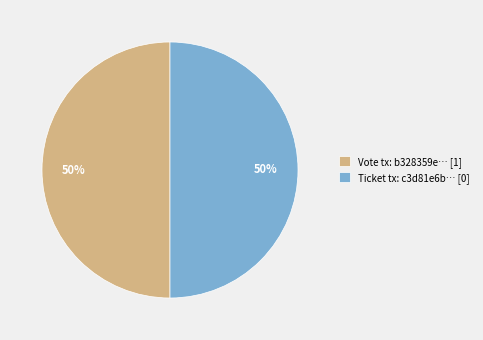

How many segments does this pie chart have?

2